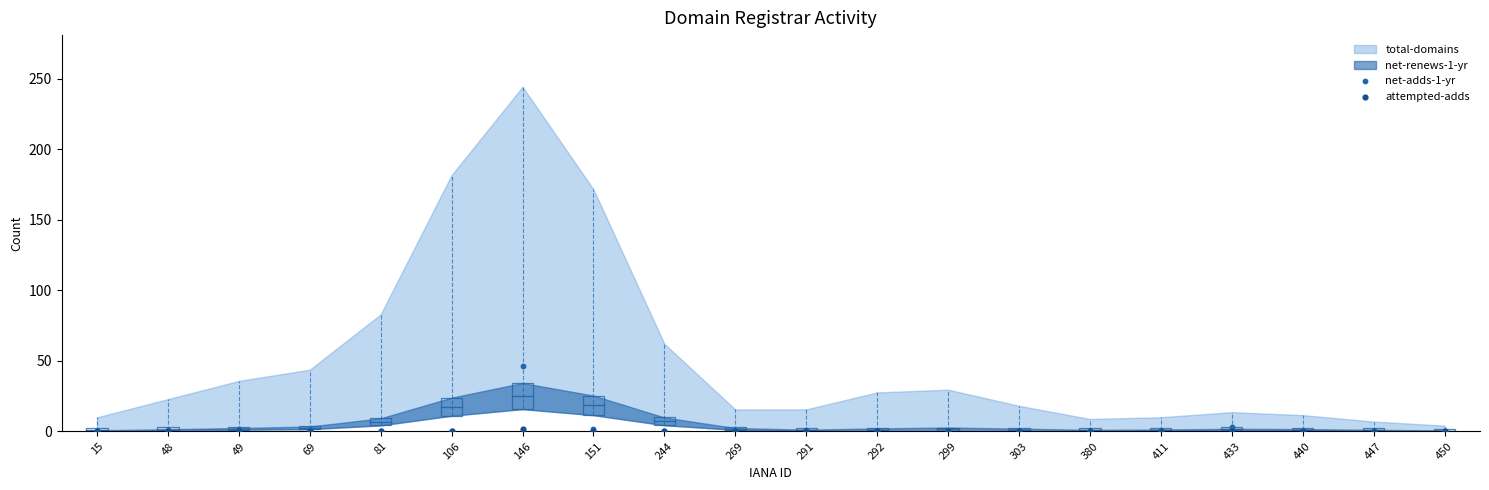

Which series reaches the maximum Y coordinate?

net-adds-1-yr